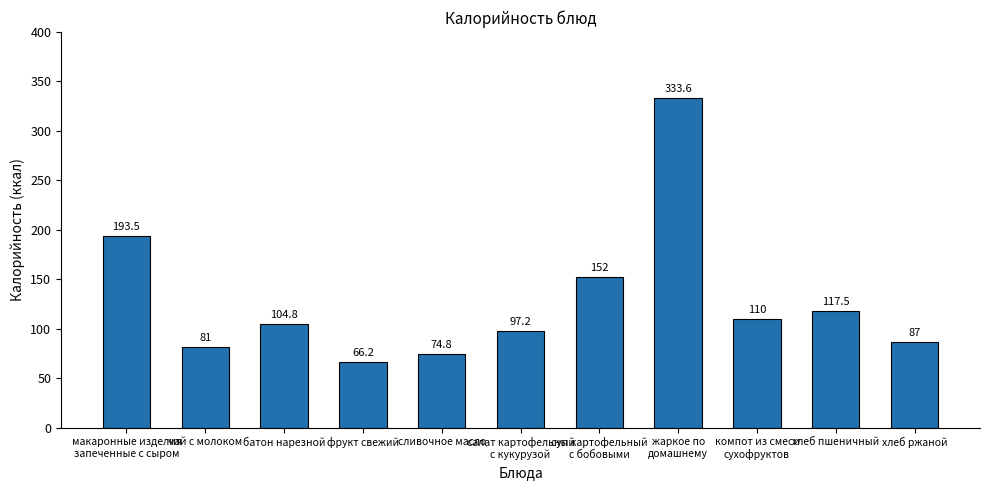

What is the maximum value shown in the chart?

333.6